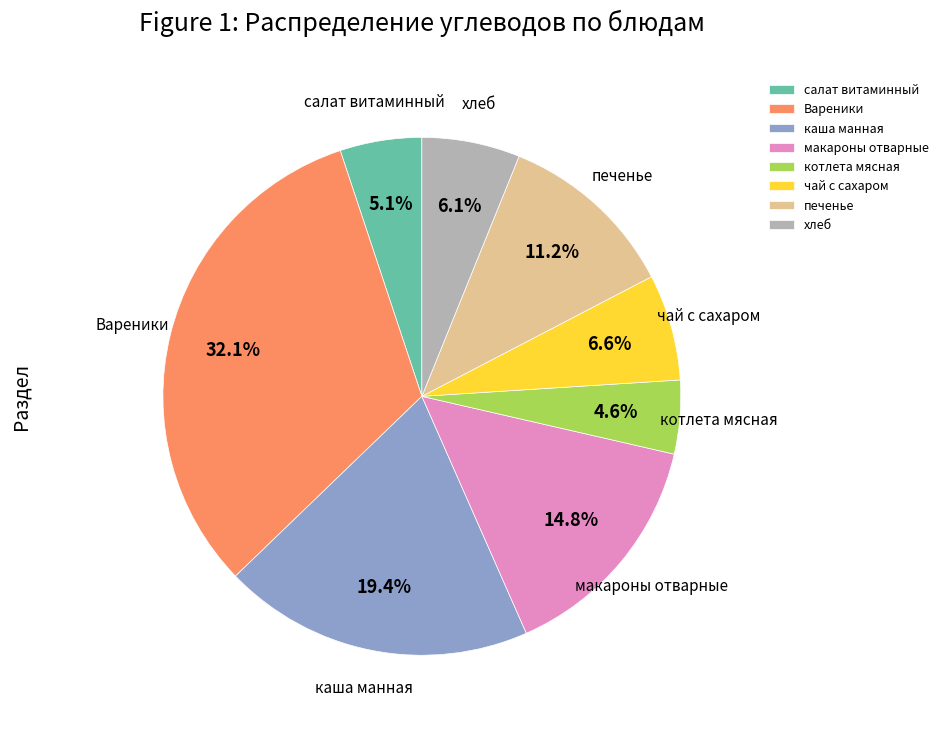

To the nearest percent, what is the difference between the largest and smallest slice percentages?

28%